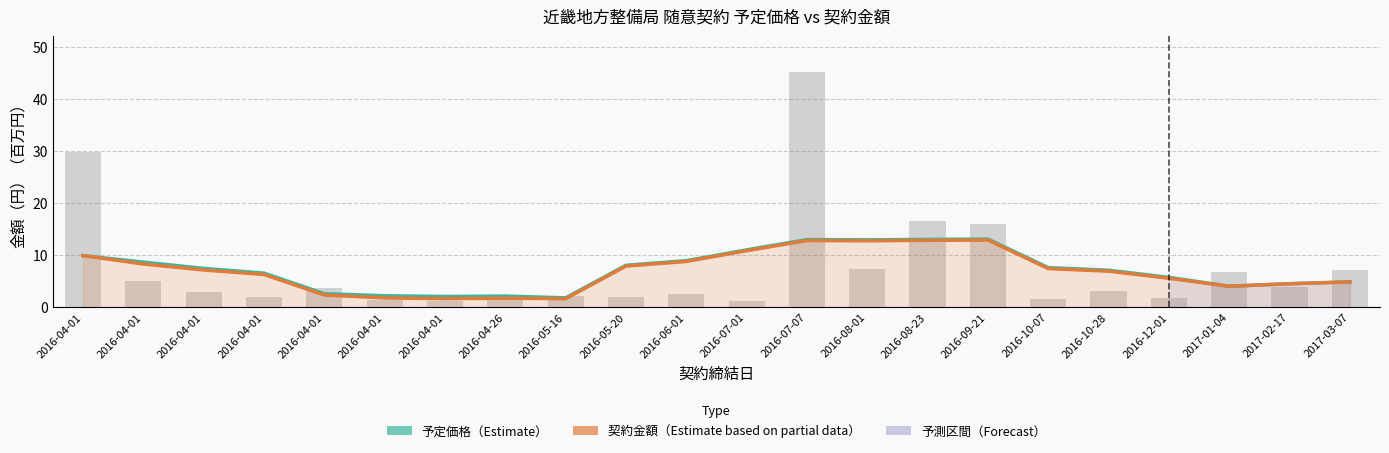

How many bars are there in each group?

2